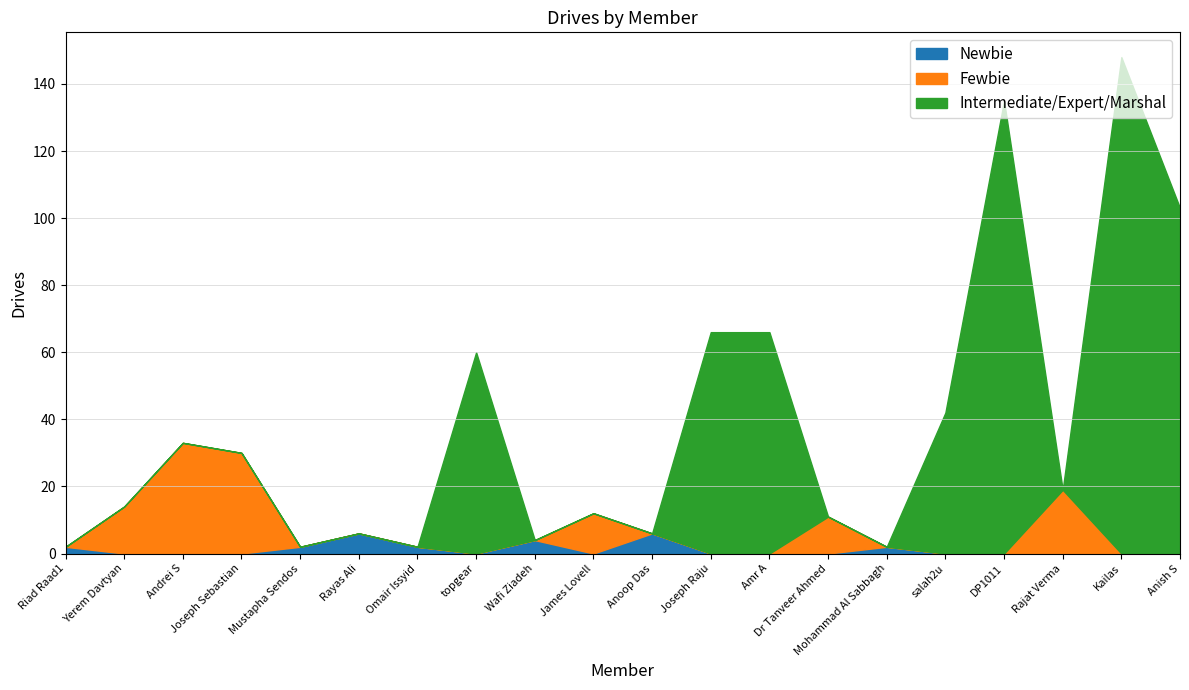

Between Kailas and Rayas Ali, which is larger?

Rayas Ali